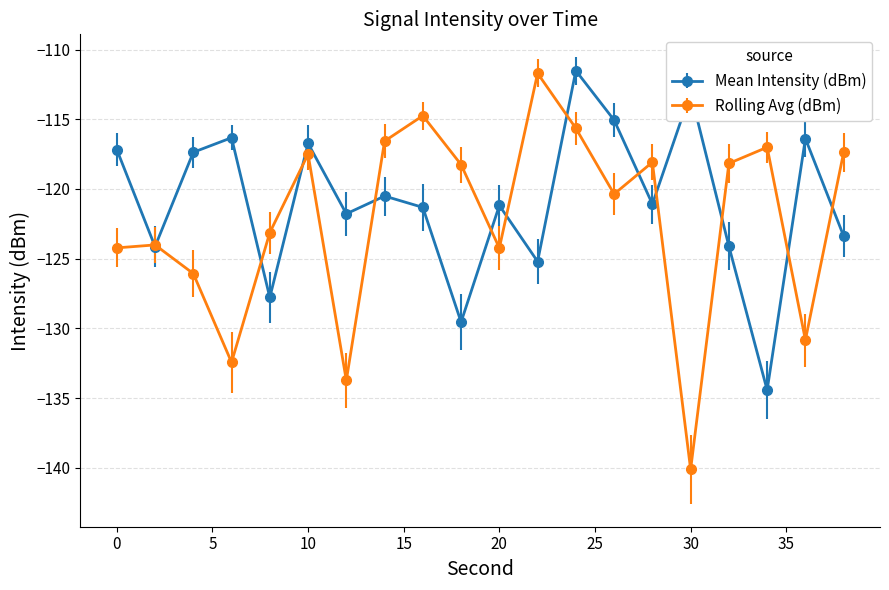

Rank the series by their average value, from lowest to highest.

Rolling Avg (dBm), Mean Intensity (dBm)